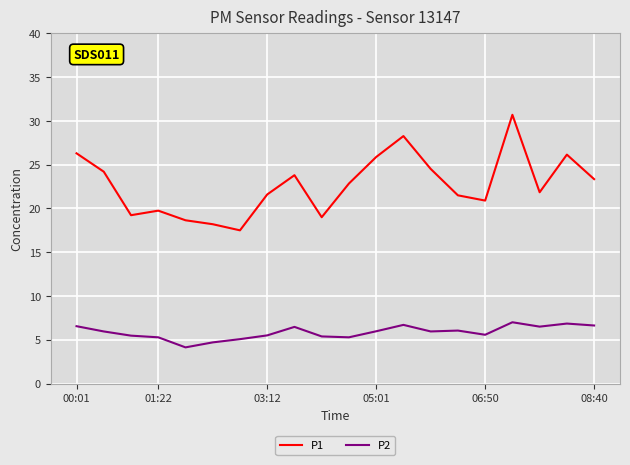

Rank the series by their average value, from lowest to highest.

P2, P1